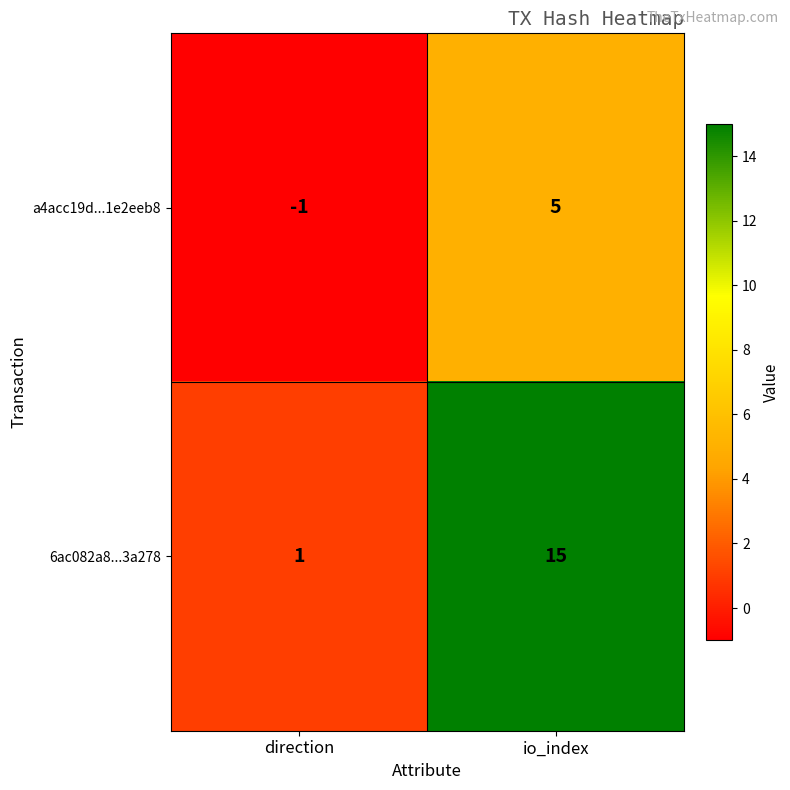

At how many categories does at least one series exceed 4?

1